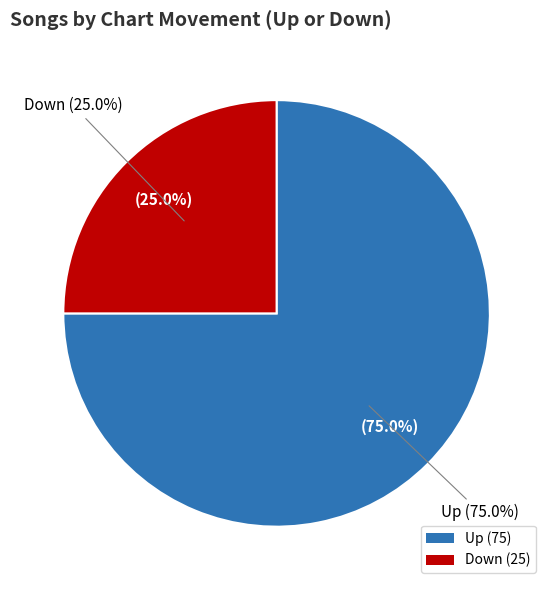

What is the majority slice?

up